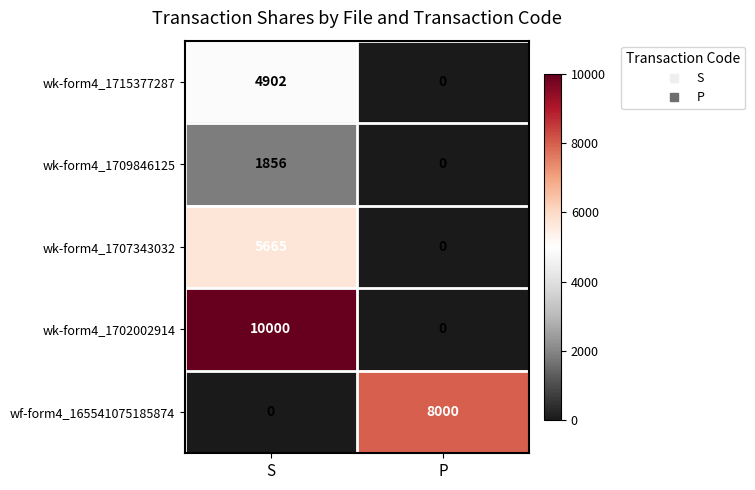

Reading right to left, extract all data points from this chart.

wk-form4_1715377287: 0	4902
wk-form4_1709846125: 0	1856
wk-form4_1707343032: 0	5665
wk-form4_1702002914: 0	10000
wf-form4_165541075185874: 8000	0